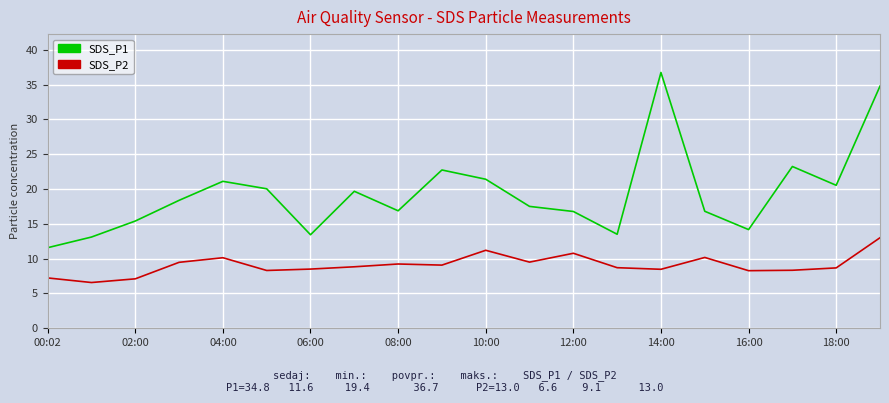

List the series in order of their overall mean, lowest first.

SDS_P2, SDS_P1